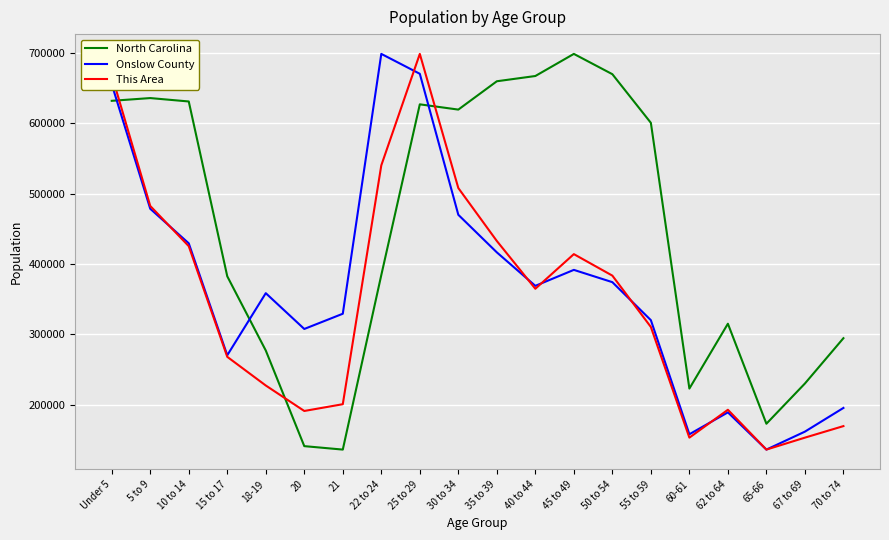

What are all the series names shown in the legend?

North Carolina, Onslow County, This Area